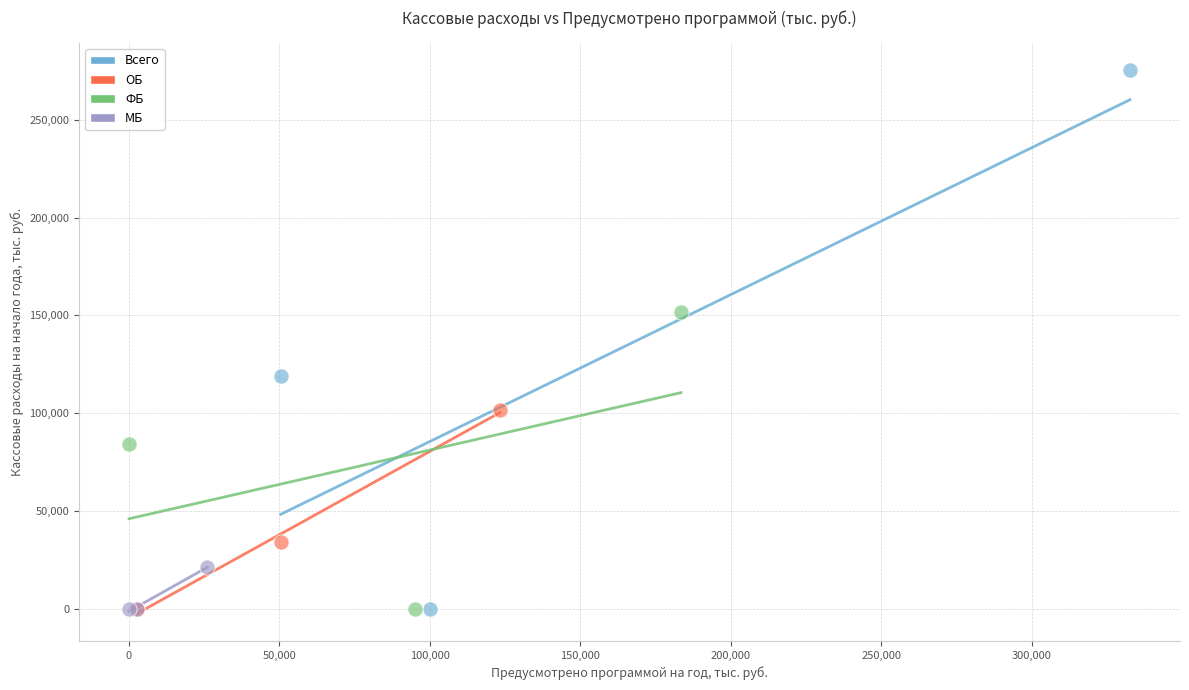

Which series contains the highest Y value?

Всего